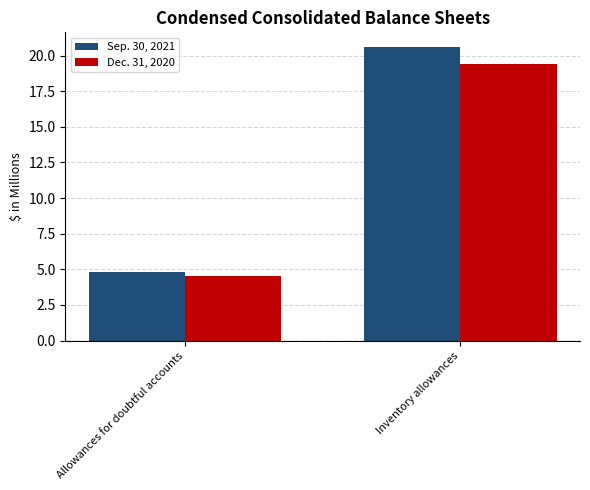

What is the difference between the Sep. 30, 2021 values at Allowances for doubtful accounts and Inventory allowances?

15.8